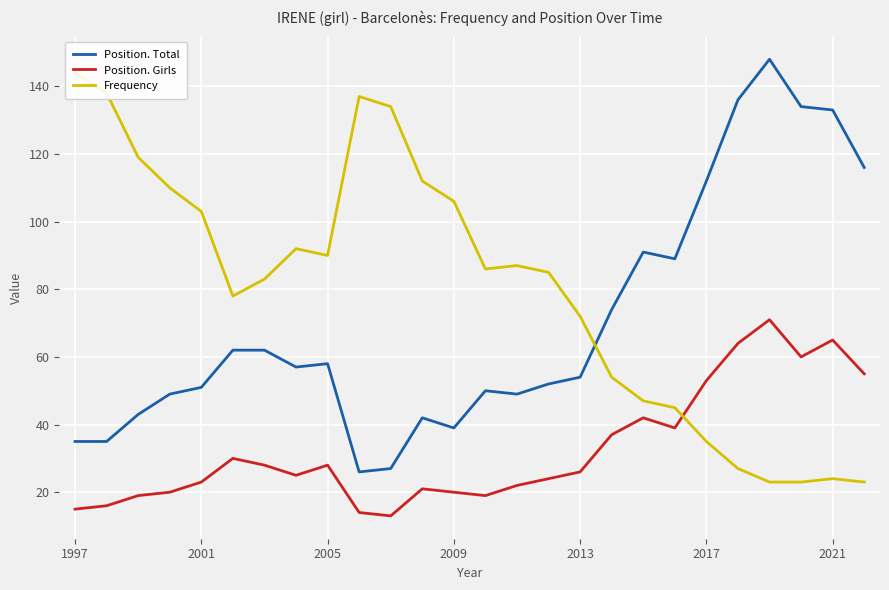

What position from the left is 25?

26